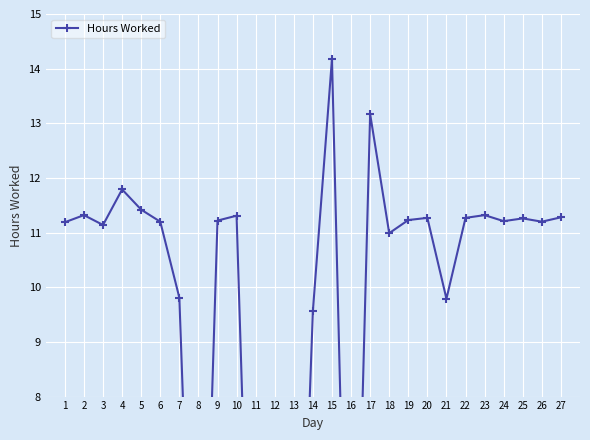

What is the sum of the values at 5 and 20?

22.7